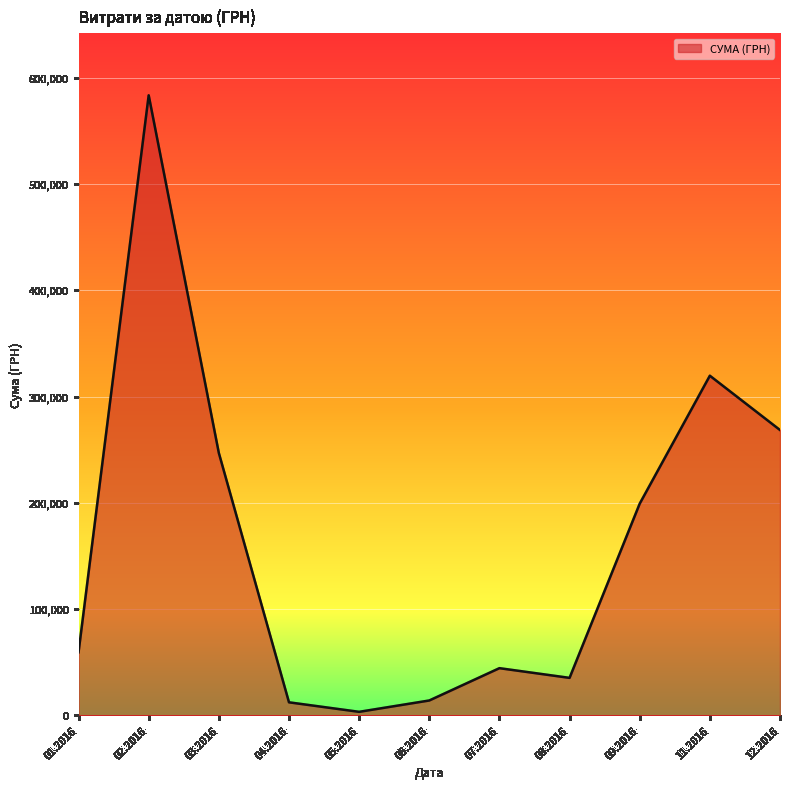

Between 08.2016 and 12.2016, which is larger?

12.2016